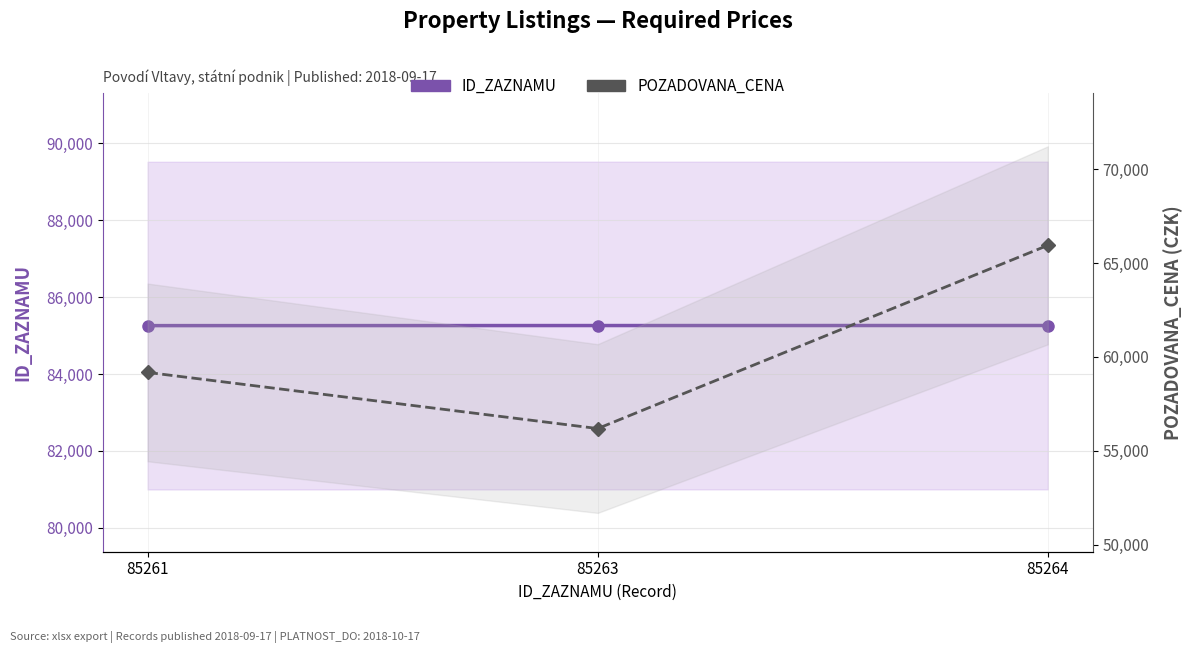

Count the ID_ZAZNAMU values in the range 85261 to 85264.

3